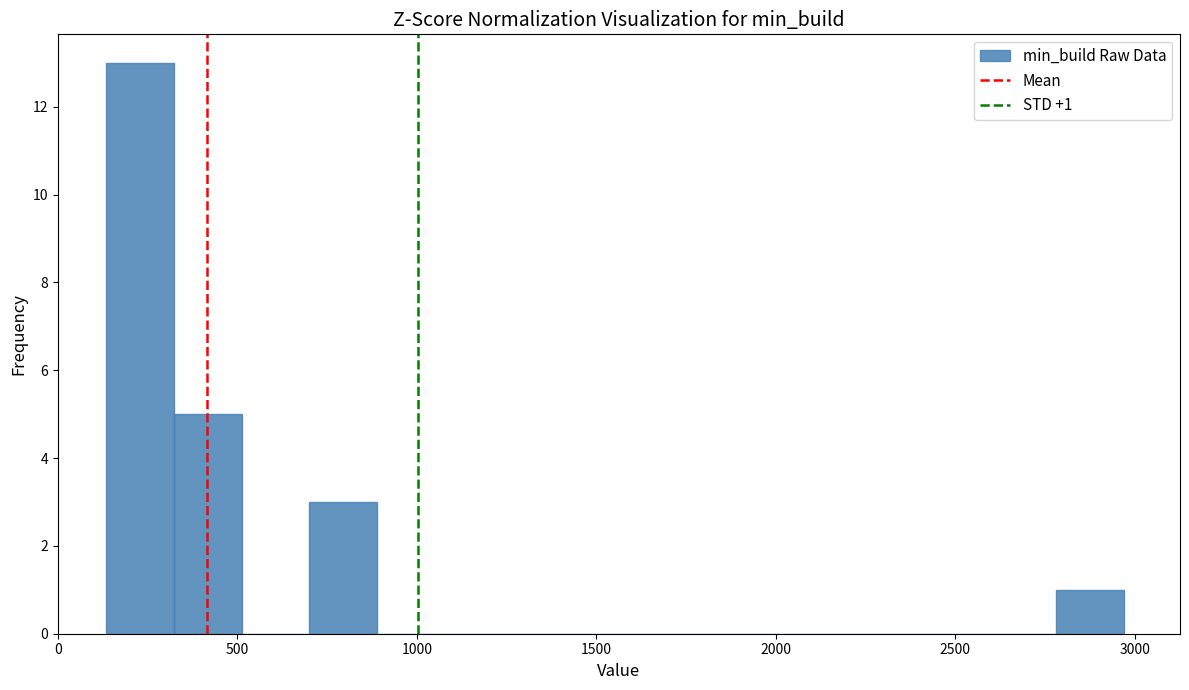

Around what value on the x-axis is the tallest bar? Give the approximate position of its centre, as read against the axis.

250